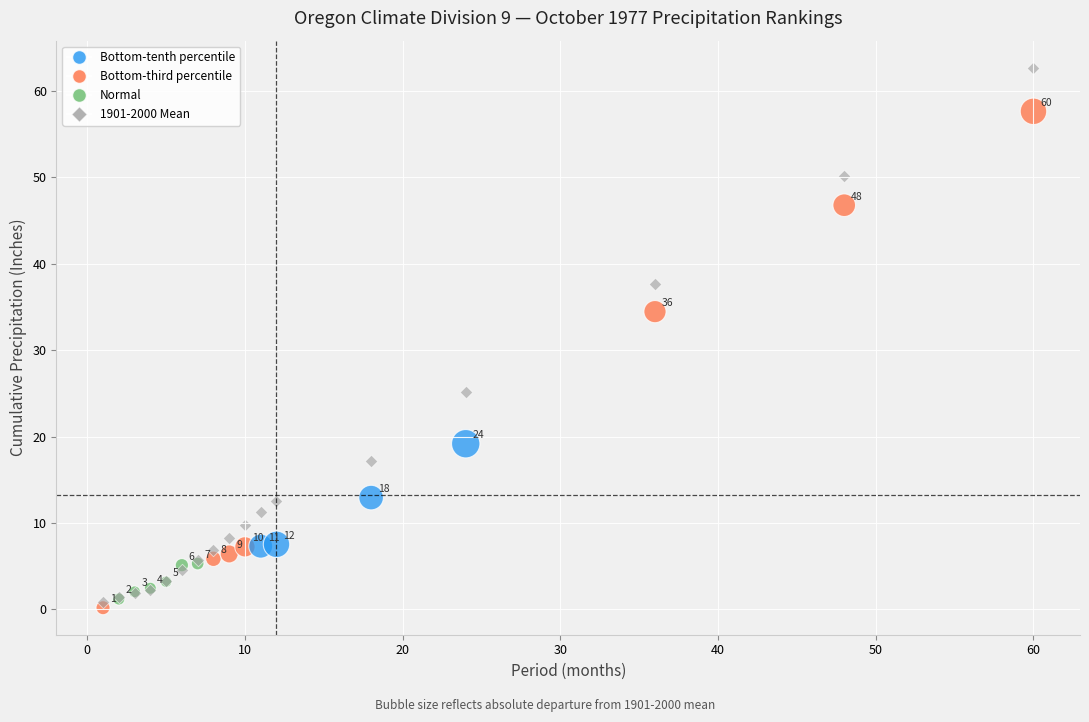

Across all series, what Y value is closest to 31?

34.5